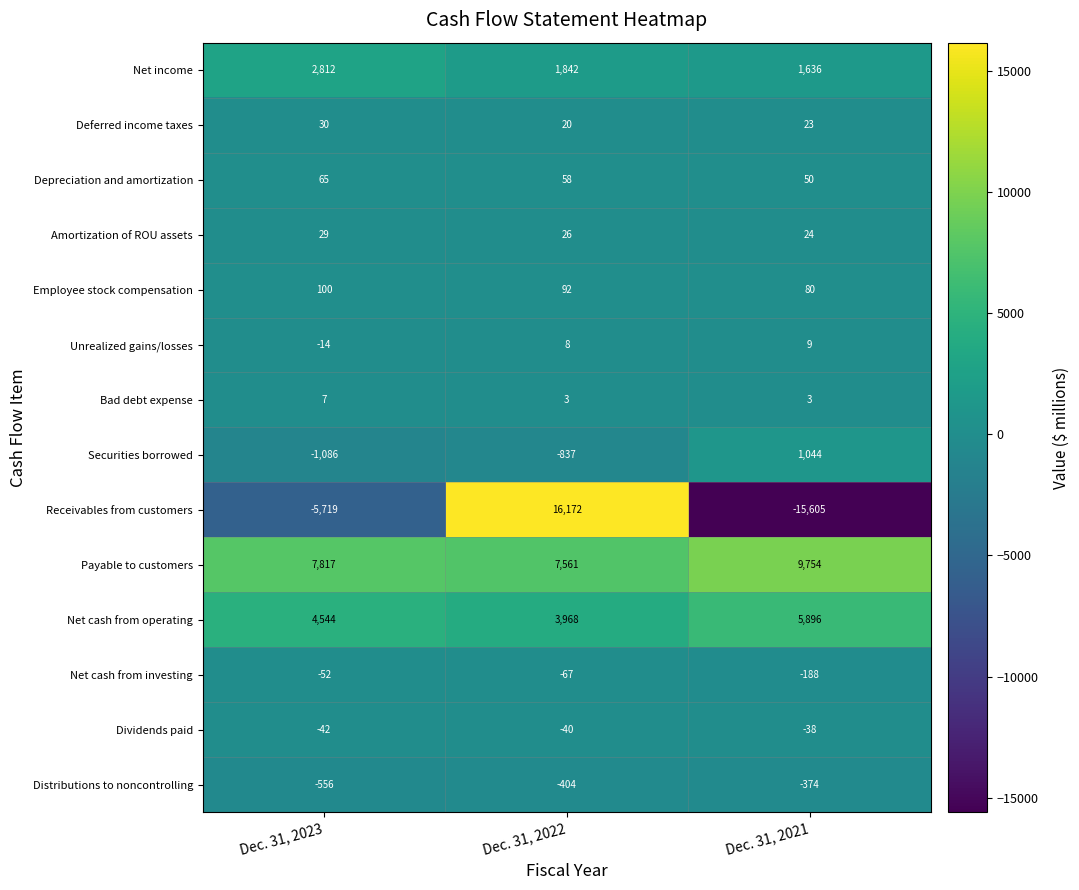

At which category is the sum across all series the highest?

Dec. 31, 2022